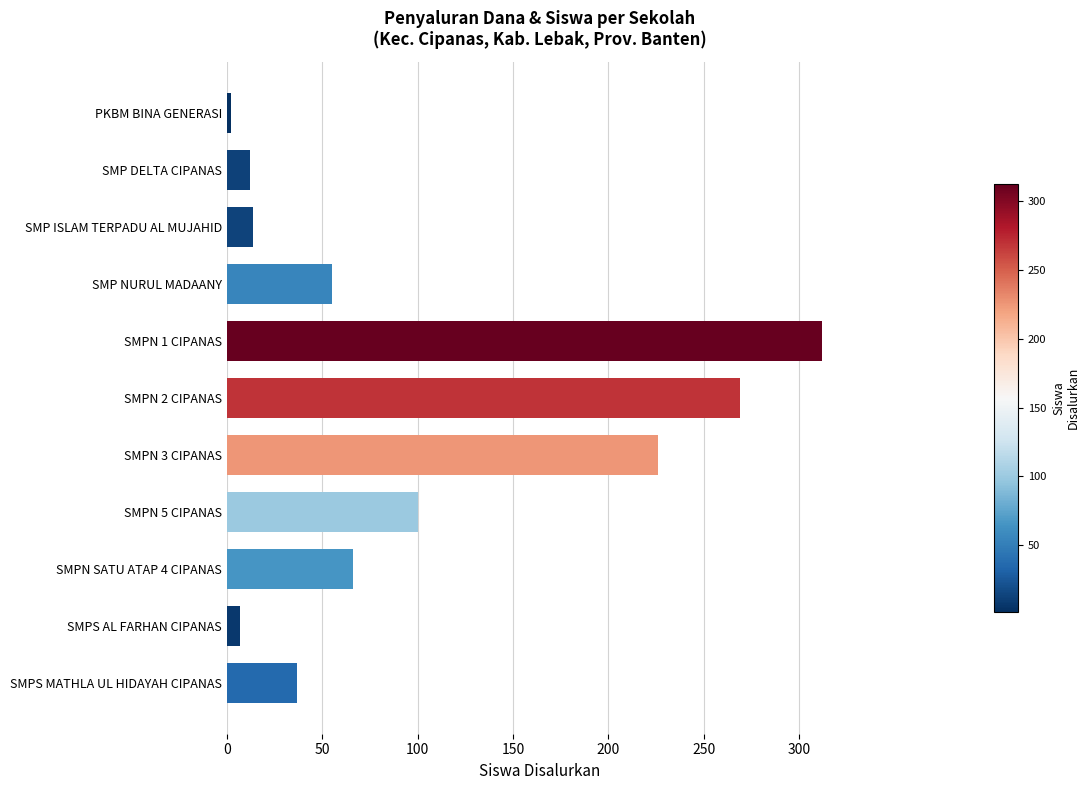

What is the greatest value displayed?

312